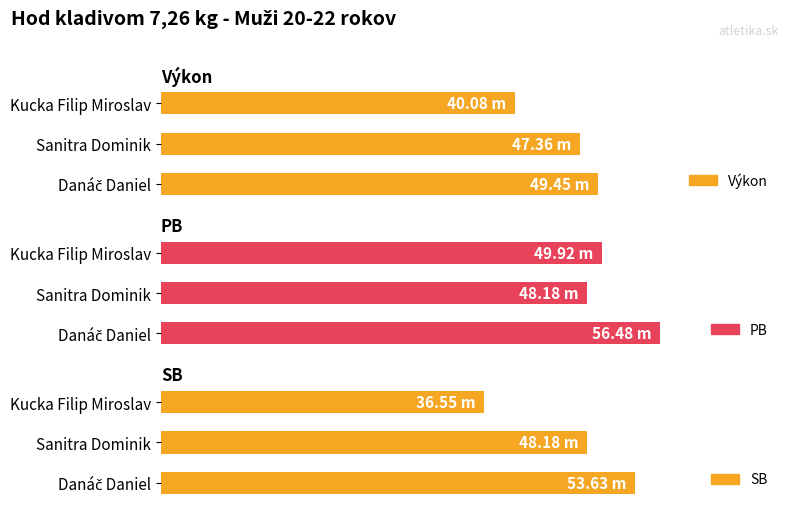

At how many categories does at least one series exceed 44?

3